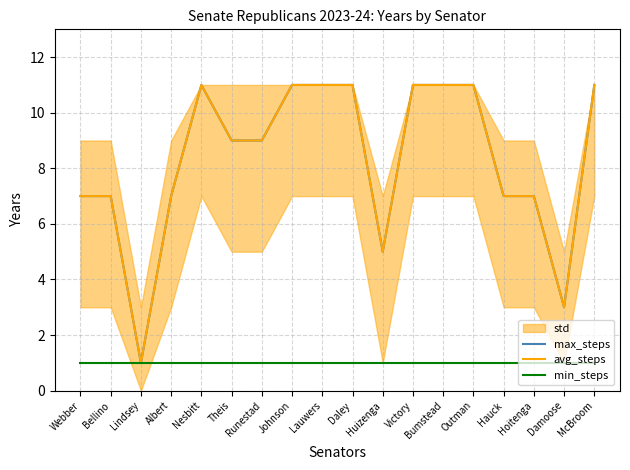

What is the label of the 6th point from the right?

Bumstead